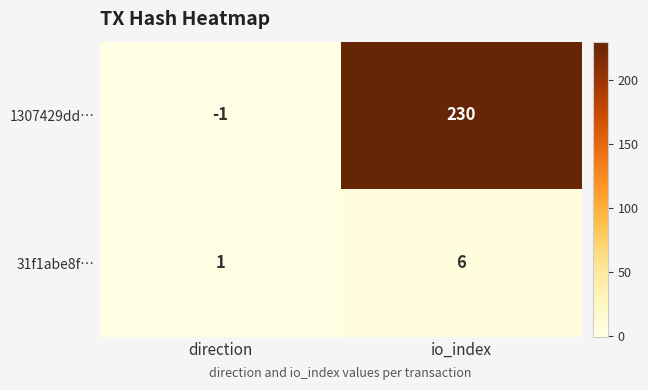

What is the approximate value of 31f1abe8f… at io_index?

6